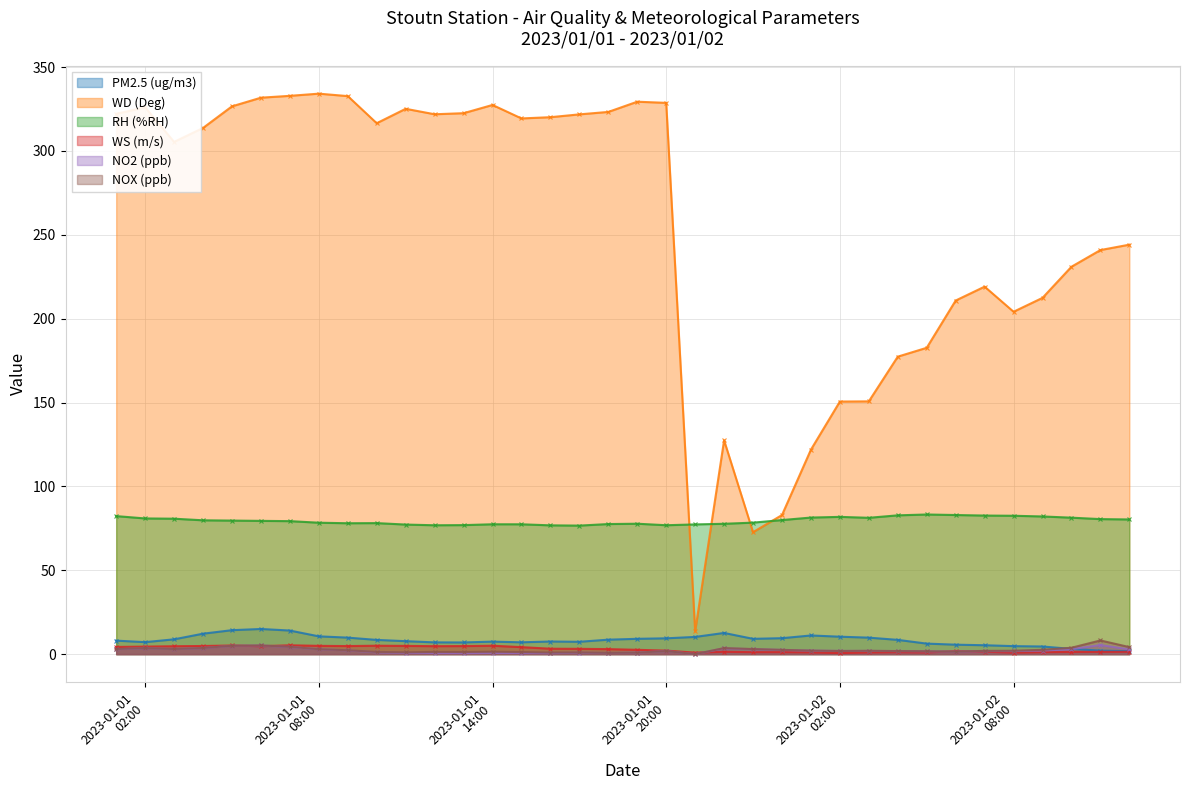

Reading left to right, transcribe all the data shown in this chart.

PM2.5 (ug/m3): 8.0	7.1	8.8	12.2	14.3	15.0	14.0	10.6	9.8	8.5	7.7	7.0	7.0	7.4	7.0	7.5	7.3	8.6	9.1	9.4	10.2	12.6	9.1	9.5	11.1	10.4	9.8	8.5	6.3	5.6	5.3	4.8	4.5	3.1	2.1	1.7
WD (Deg): 322.1	326.0	305.4	313.7	326.6	331.7	332.8	334.1	332.7	316.5	325.1	321.9	322.5	327.4	319.4	320.1	321.8	323.2	329.3	328.6	13.6	127.5	72.7	82.9	121.9	150.6	150.7	177.3	182.6	210.8	219.1	204.1	212.4	230.9	240.9	244.1
RH (%RH): 82.3	80.9	80.7	79.8	79.6	79.4	79.3	78.3	78.0	78.1	77.2	76.8	76.9	77.4	77.4	76.8	76.6	77.5	77.7	76.8	77.3	77.7	78.4	79.9	81.4	81.8	81.3	82.7	83.2	82.9	82.6	82.5	82.1	81.3	80.5	80.3
WS (m/s): 4.3	4.5	4.7	4.8	5.1	4.7	5.3	4.9	4.8	5.0	4.9	4.7	4.8	5.0	4.2	3.2	3.1	3.0	2.6	2.1	0.9	1.4	1.2	1.2	1.0	0.6	1.0	1.1	1.0	1.8	1.5	0.9	1.1	1.3	1.3	1.4
NO2 (ppb): 2.9	3.6	3.0	3.6	4.9	5.1	4.3	2.9	2.2	1.1	0.7	0.6	0.6	0.7	0.6	0.6	0.8	0.7	0.9	1.8	0.0	3.4	2.9	2.5	2.1	1.9	1.9	1.8	1.7	1.4	1.8	1.8	2.1	3.0	5.4	2.8
NOX (ppb): 3.1	3.6	3.1	3.6	5.0	5.2	4.3	2.9	2.3	1.3	1.1	1.3	1.3	1.4	1.2	0.9	1.0	0.7	0.9	1.8	0.0	3.6	3.0	2.5	2.1	1.9	2.0	1.8	1.7	1.5	1.9	2.0	2.6	3.8	8.1	4.2